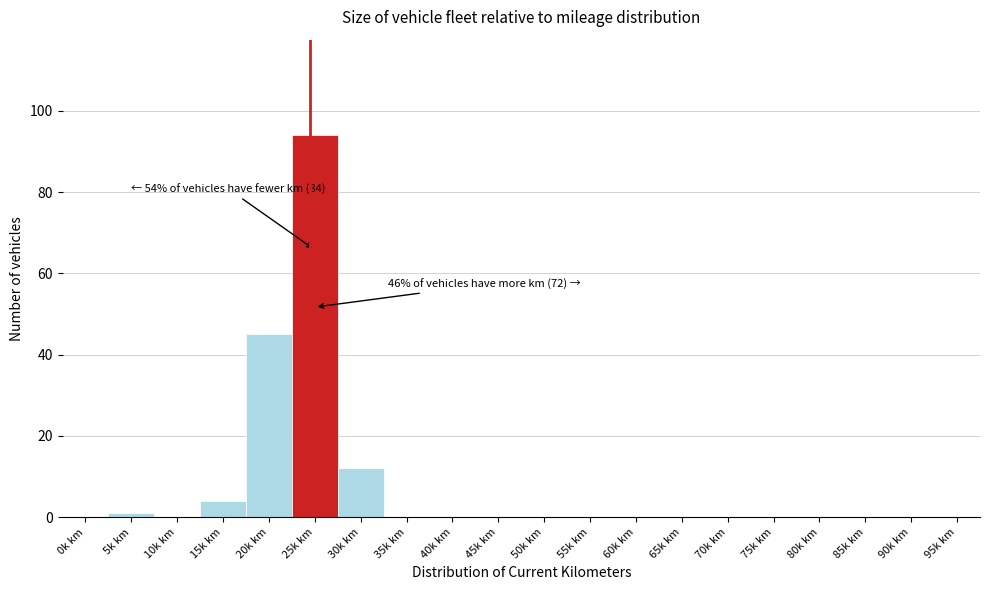

Reading left to right, what are all the values shown in this chart?

0k km=0	5k km=1	10k km=0	15k km=4	20k km=45	25k km=94	30k km=12	35k km=0	40k km=0	45k km=0	50k km=0	55k km=0	60k km=0	65k km=0	70k km=0	75k km=0	80k km=0	85k km=0	90k km=0	95k km=0